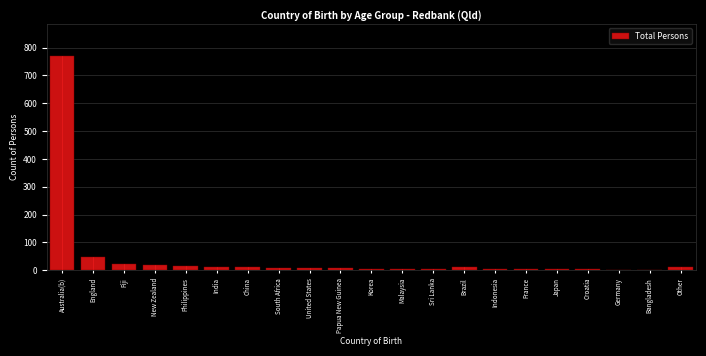

The value at Bangladesh is -269. True or false?

False